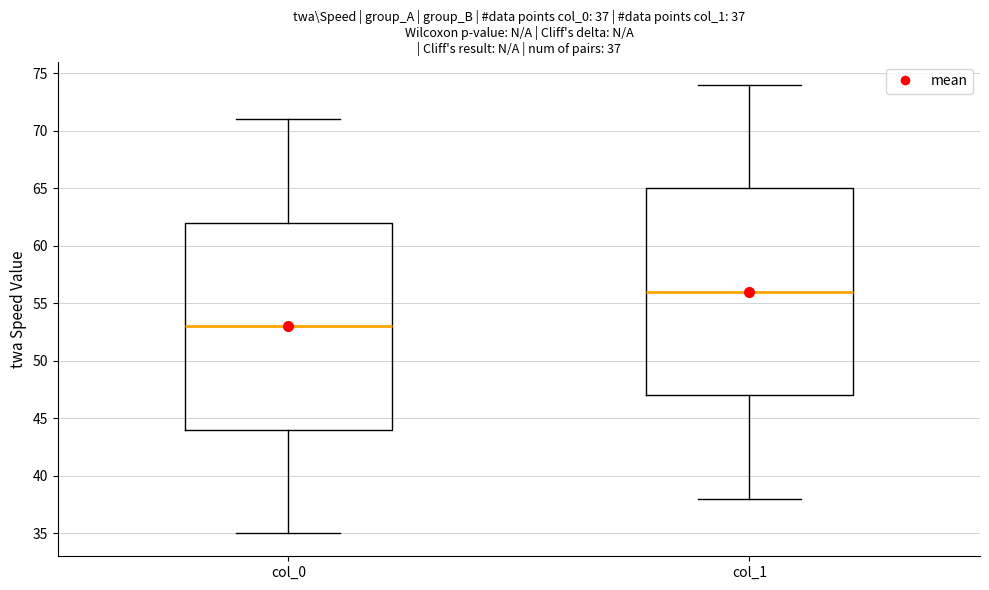

Which box's median line is the highest?

col_1